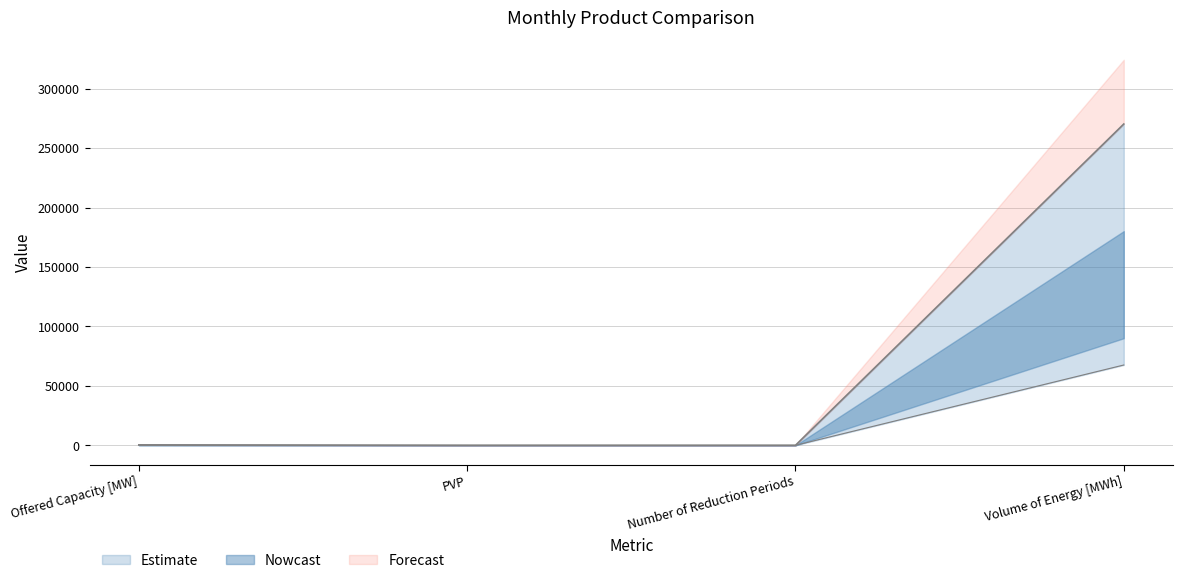

At which category is the sum across all series the highest?

Volume of Energy [MWh]